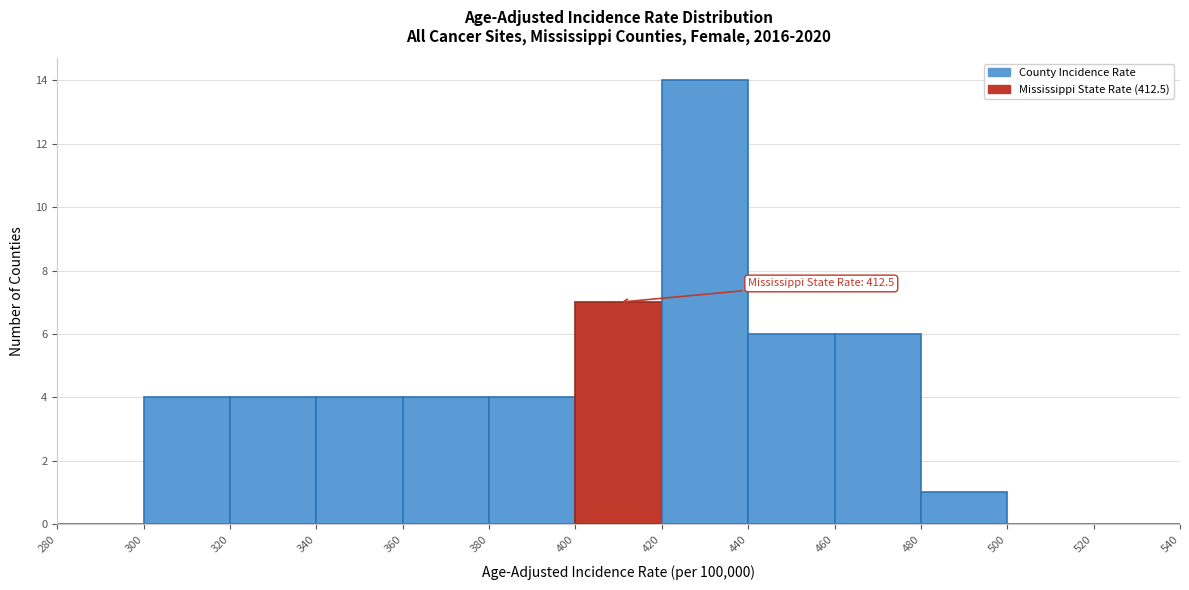

Over which range of the x-axis is the bar tallest?

420 to 440